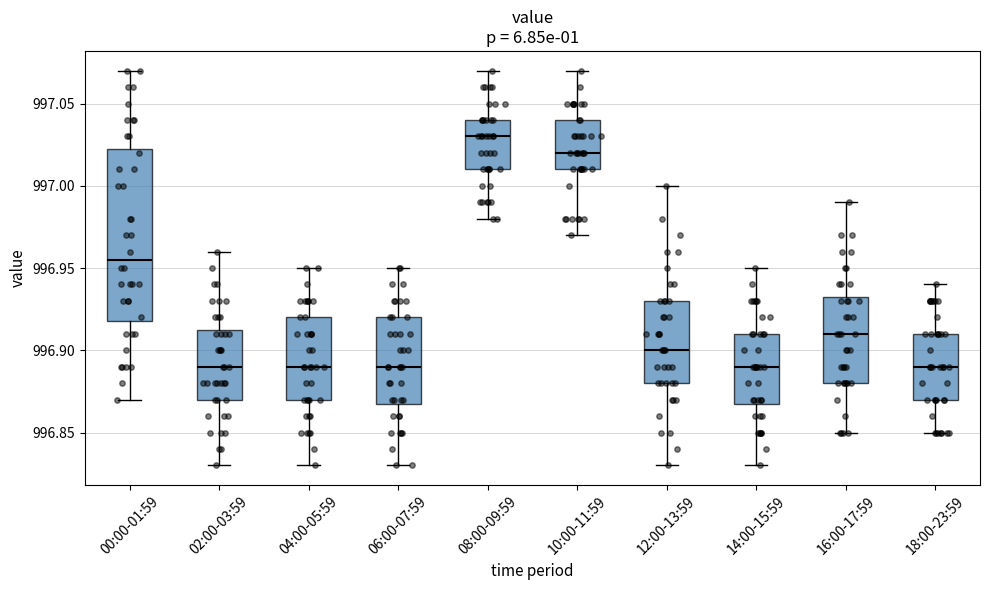

Which box has the highest median line?

08:00-09:59